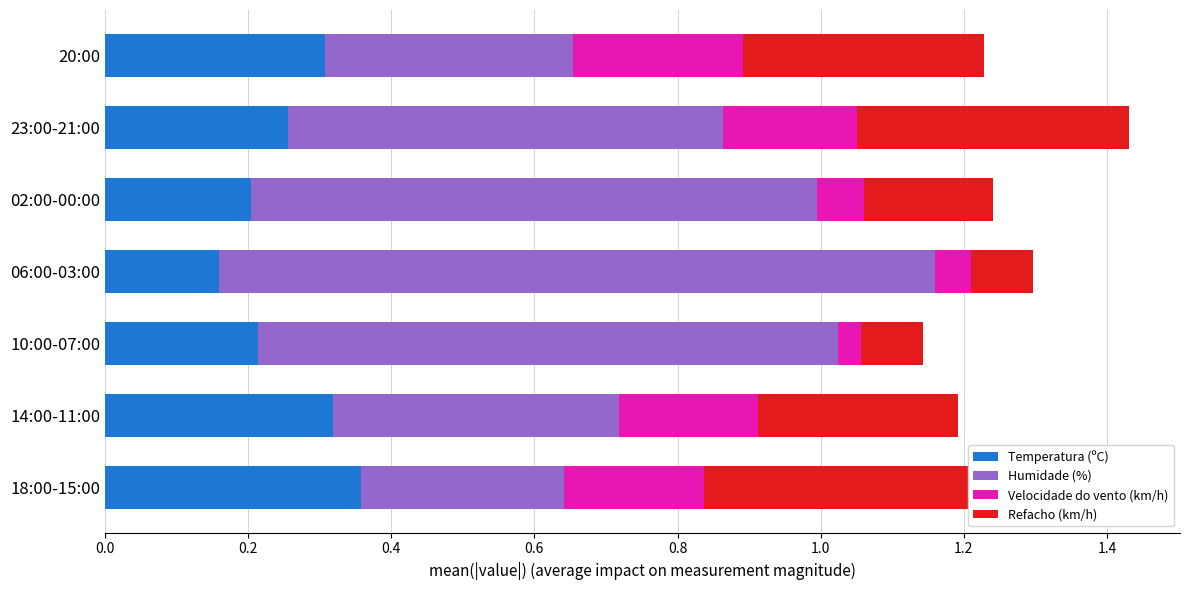

What is the sum of the Temperatura (ºC) values at 14:00-11:00 and 23:00-21:00?

0.6